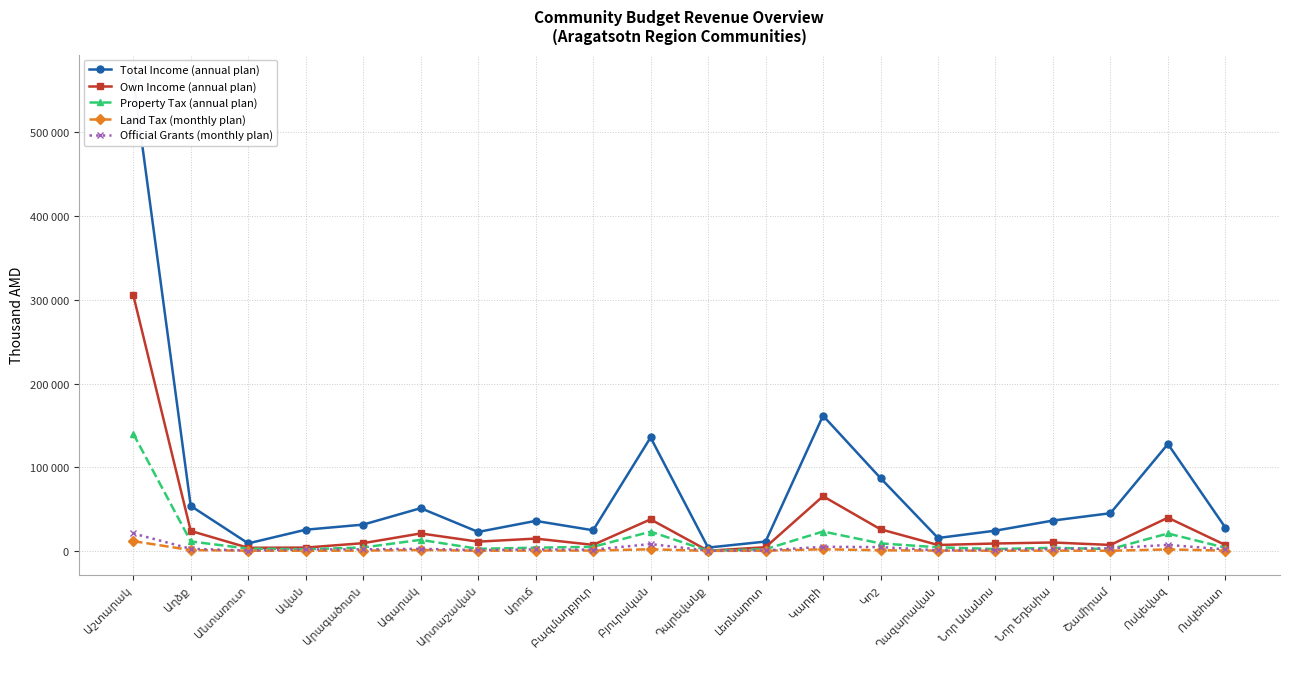

What is the label of the 7th point from the left?

Արտաշավան